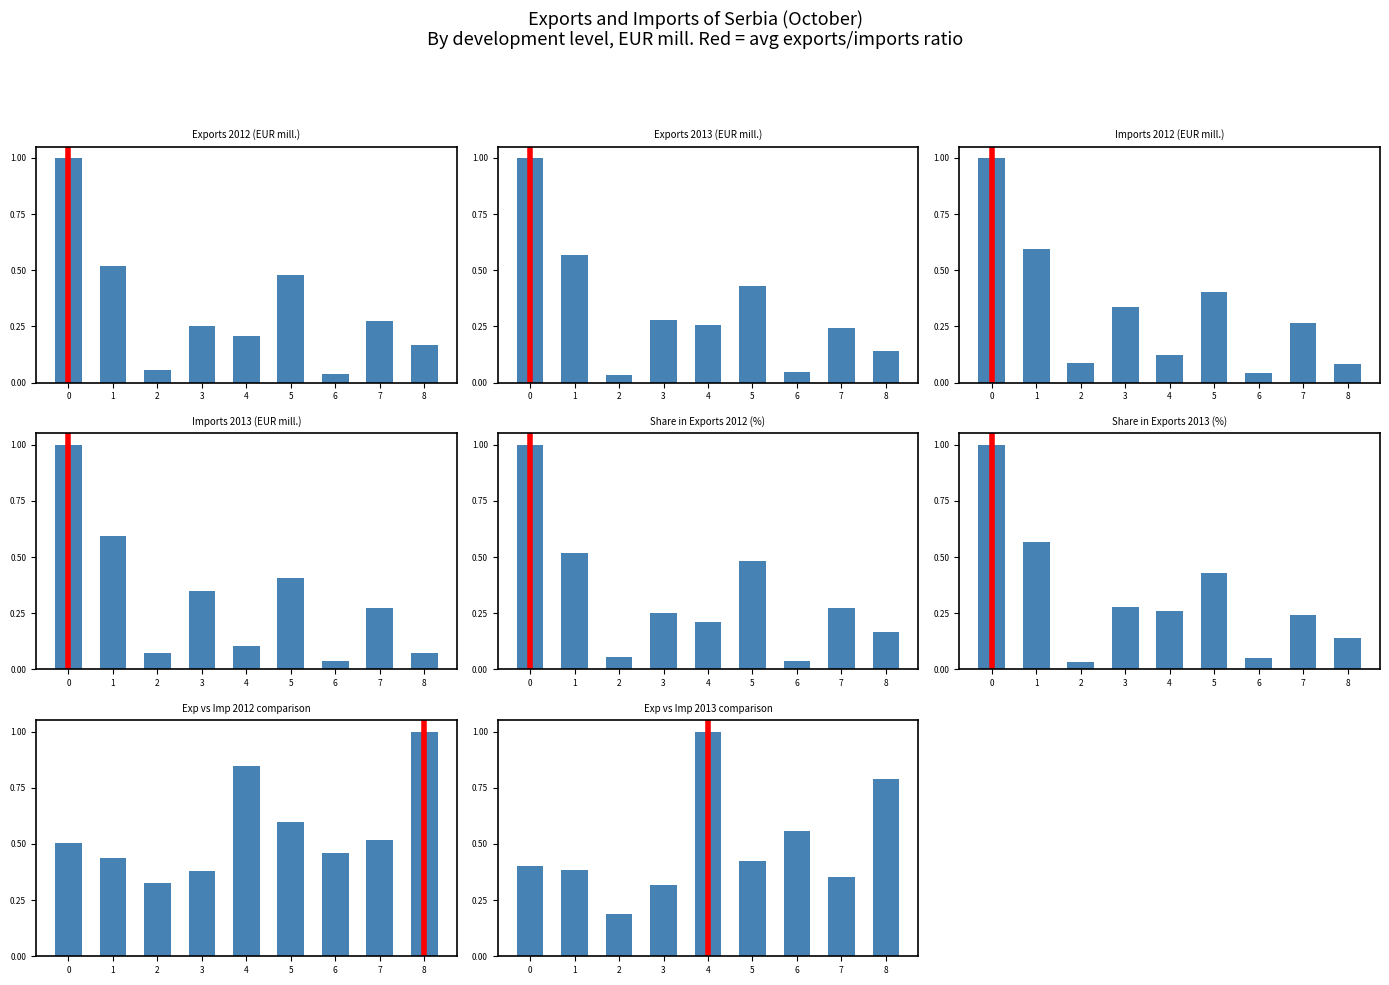

Which has a higher value, exports_2012 or 6?

exports_2012